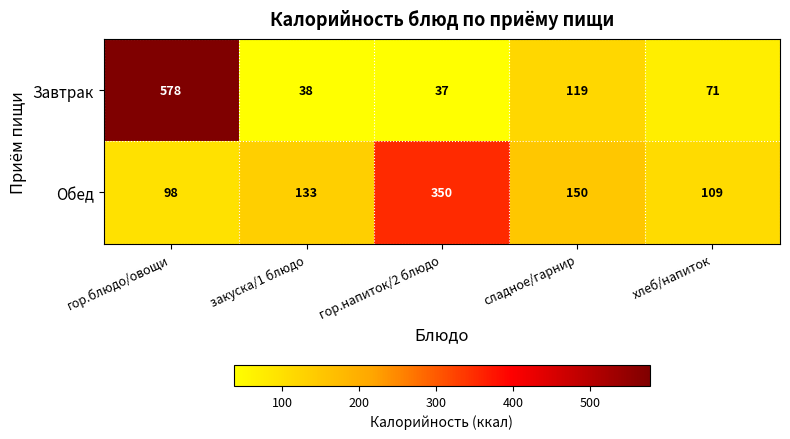

Rank the series at гор.напиток/2 блюдо from lowest to highest value.

Завтрак, Обед